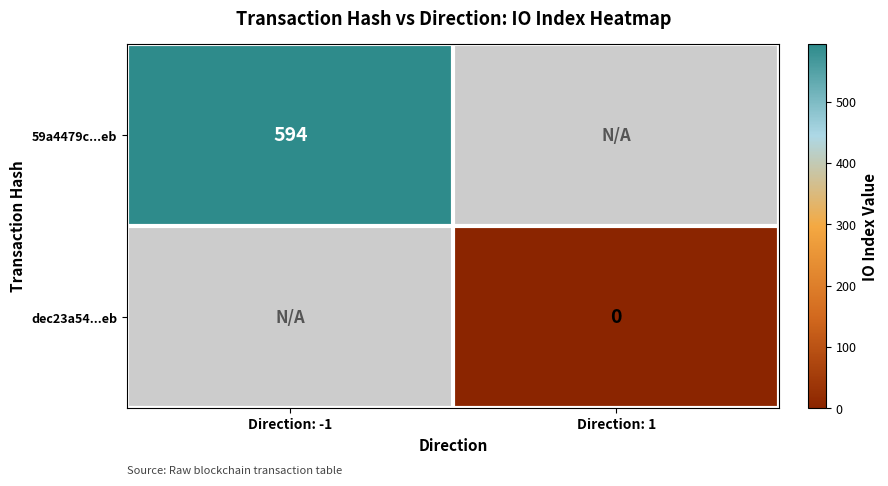

Is it true that 59a4479c...eb equals 594 at Direction: -1?

True